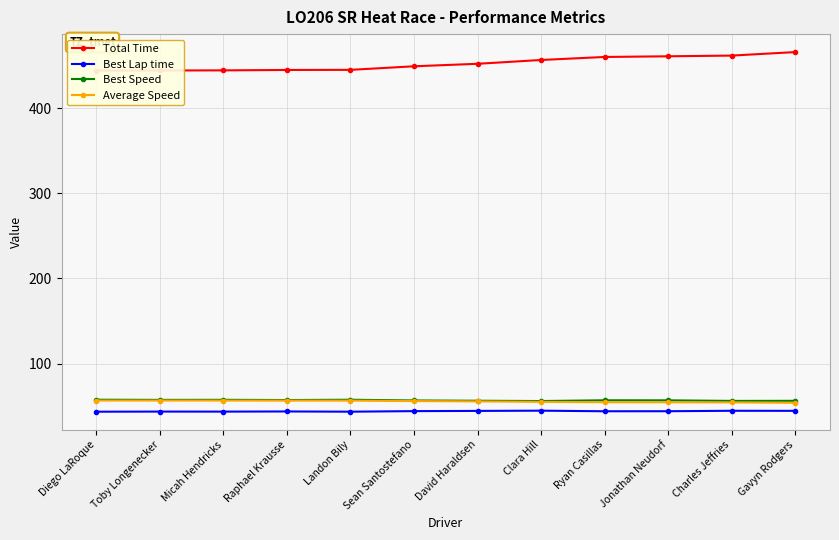

What is the maximum value shown in the chart?

465.7